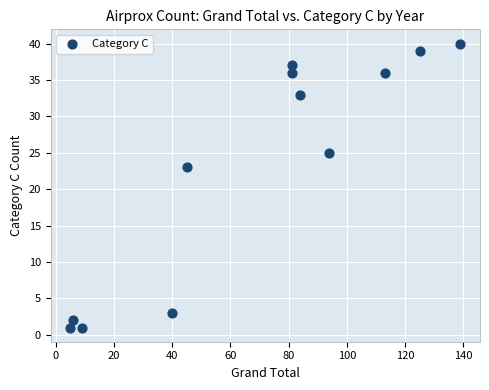

What Y value in the scatter plot is closest to 20?

23